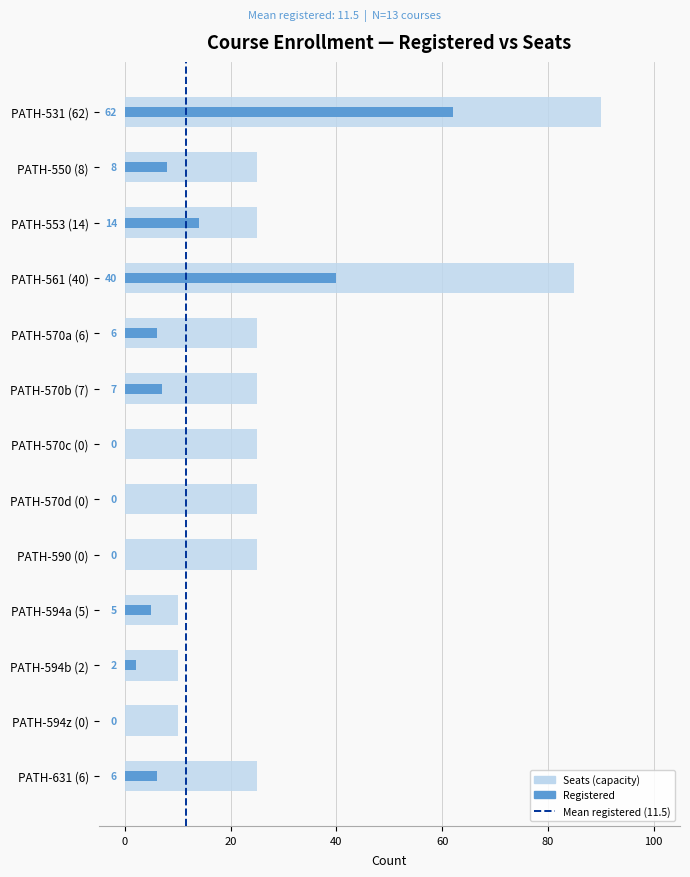

Rank the series at PATH-570b (7) from highest to lowest value.

Seats, Registered